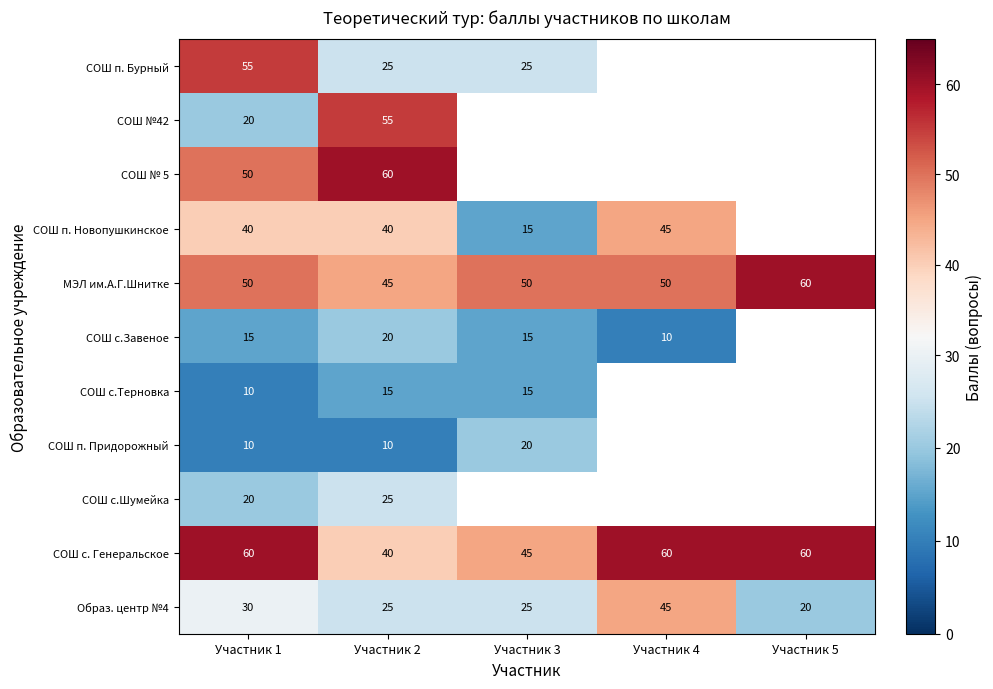

The value of СОШ п. Новопушкинское at Участник 1 is 52.1. True or false?

False